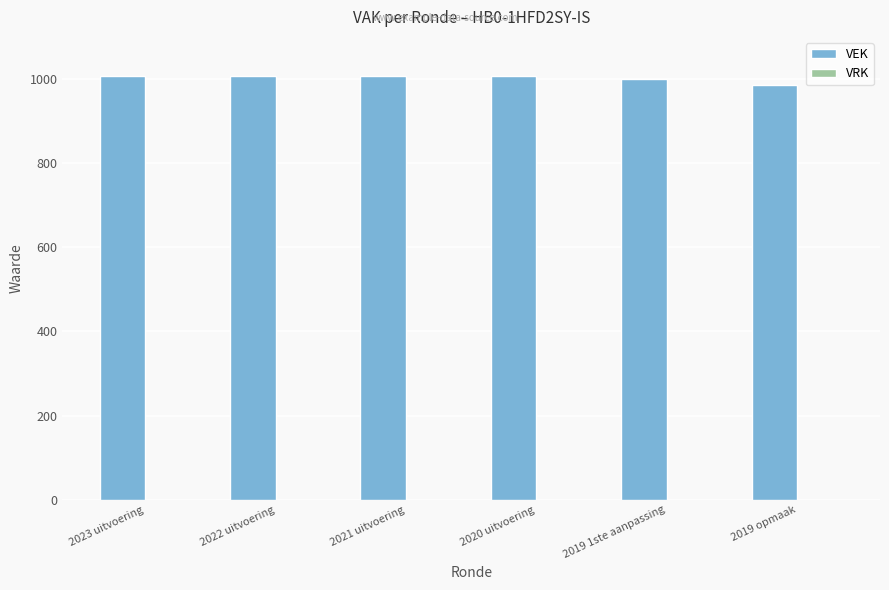

True or false: the data shows 986 at 2019 opmaak.

True